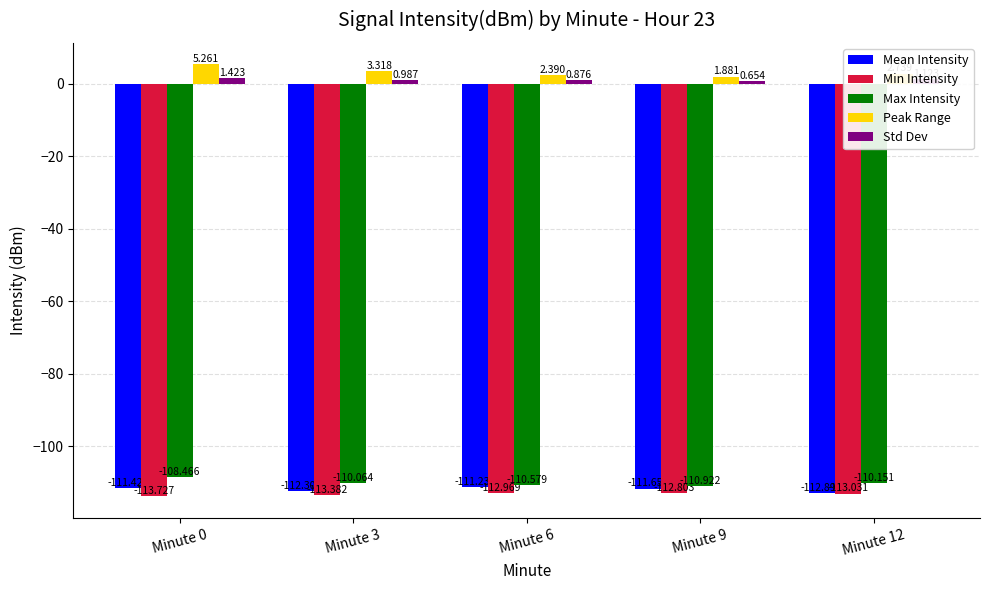

What are all the series names shown in the legend?

Mean Intensity, Min Intensity, Max Intensity, Peak Range, Std Dev